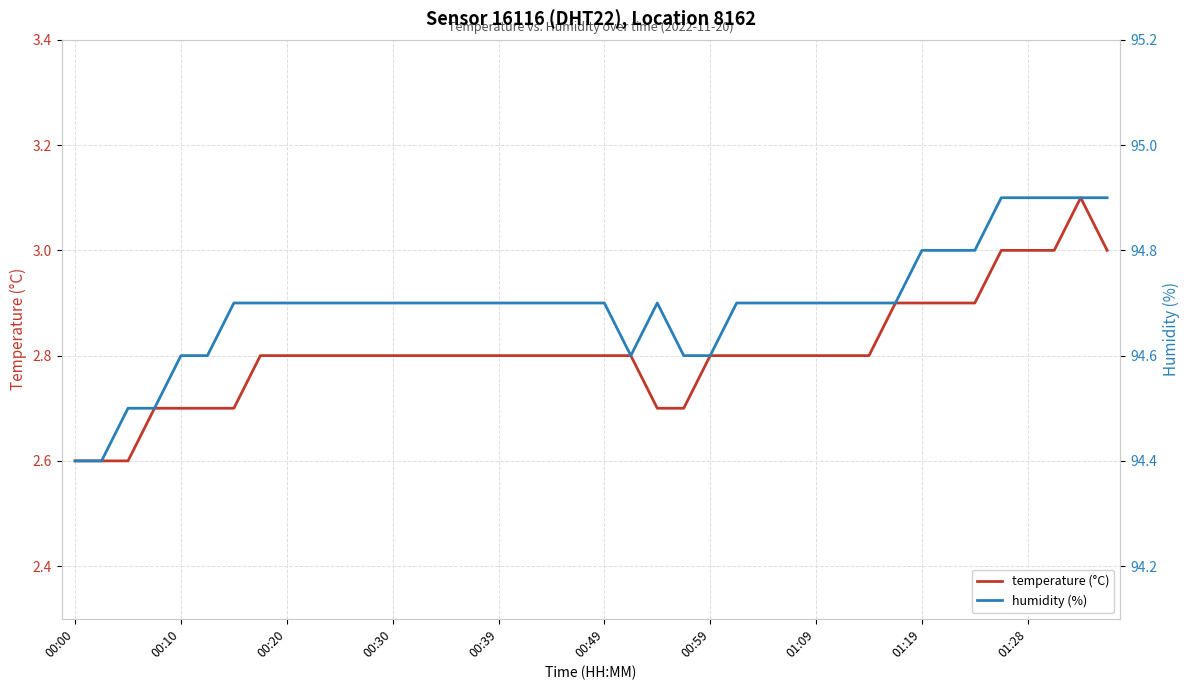

What is the sum of the humidity (%) values at 38 and 19?

189.6